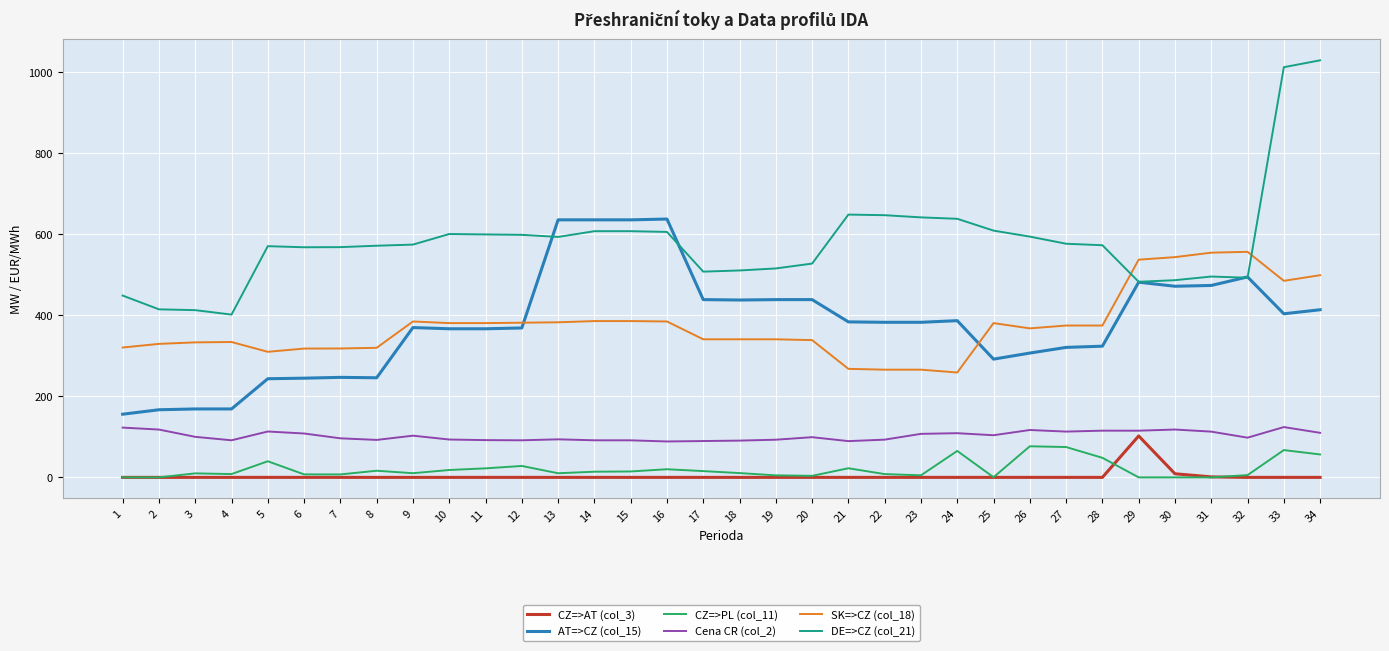

The value of AT=>CZ (col_15) at 23 is 605.3. True or false?

False